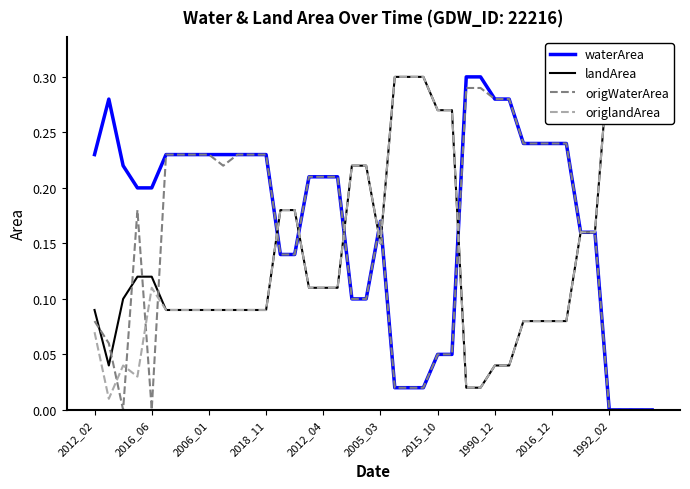

True or false: landArea has a value of 0.1 at 2016_06.

True